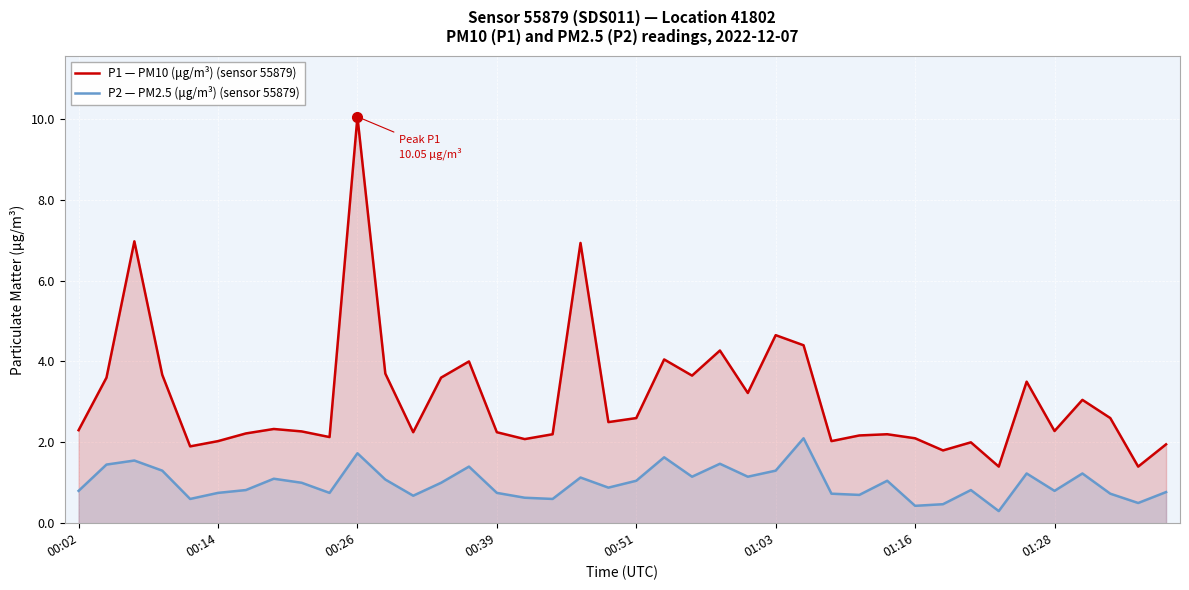

Reading left to right, transcribe all the data shown in this chart.

P1 — PM10 (μg/m³) (sensor 55879): 2.3	3.6	7.0	3.7	1.9	2.0	2.2	2.3	2.3	2.1	10.1	3.7	2.2	3.6	4.0	2.2	2.1	2.2	6.9	2.5	2.6	4.0	3.6	4.3	3.2	4.7	4.4	2.0	2.2	2.2	2.1	1.8	2.0	1.4	3.5	2.3	3.0	2.6	1.4	1.9
P2 — PM2.5 (μg/m³) (sensor 55879): 0.8	1.4	1.6	1.3	0.6	0.8	0.8	1.1	1.0	0.8	1.7	1.1	0.7	1.0	1.4	0.8	0.6	0.6	1.1	0.9	1.1	1.6	1.1	1.5	1.1	1.3	2.1	0.7	0.7	1.1	0.4	0.5	0.8	0.3	1.2	0.8	1.2	0.7	0.5	0.8